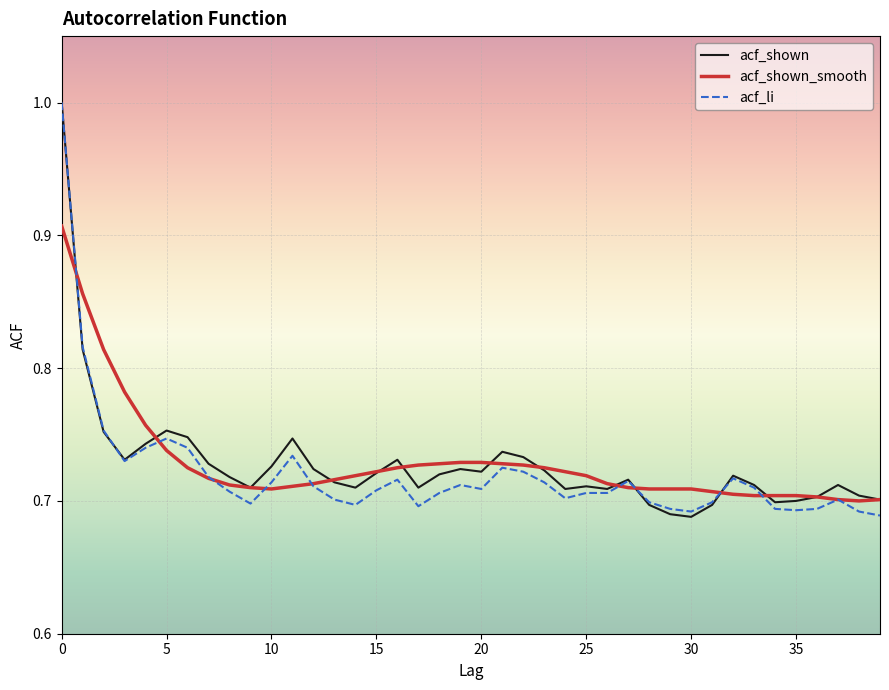

What is the maximum value for acf_li?

1.0